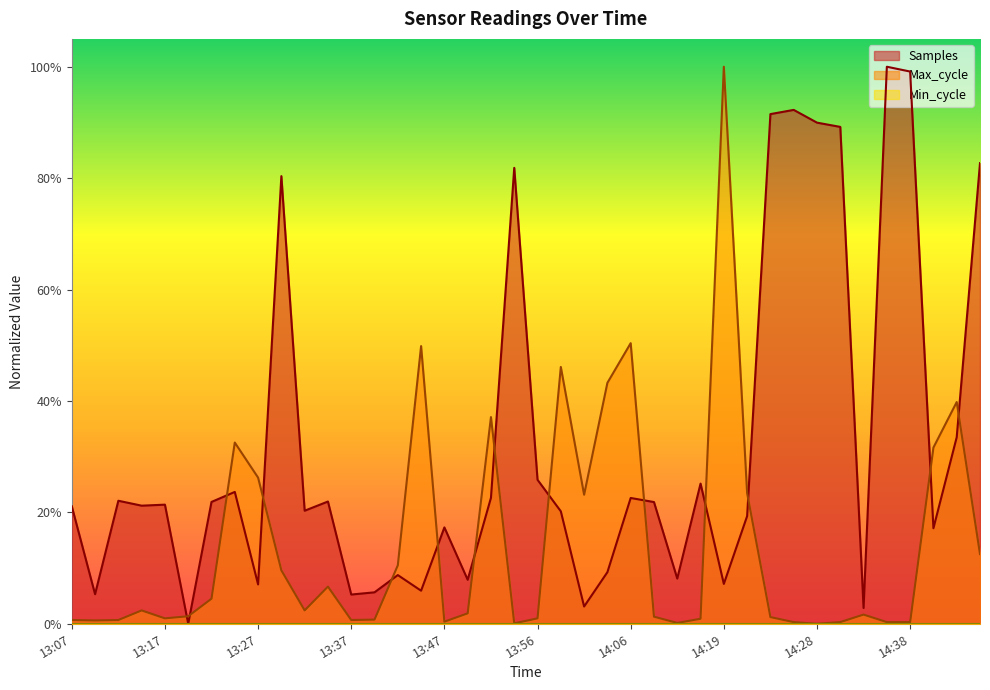

Which series has the largest range (max minus min)?

Samples